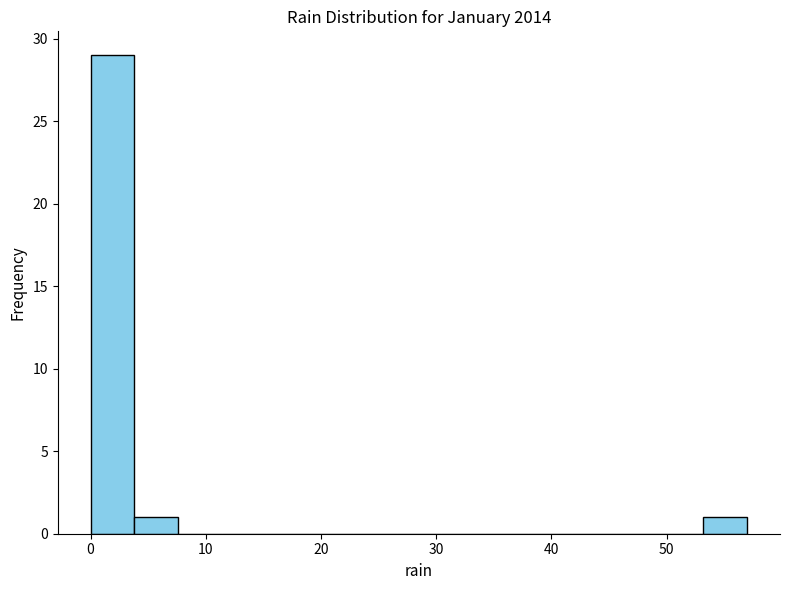

Read against the x-axis, roughly where is the centre of the tallest bar?

2